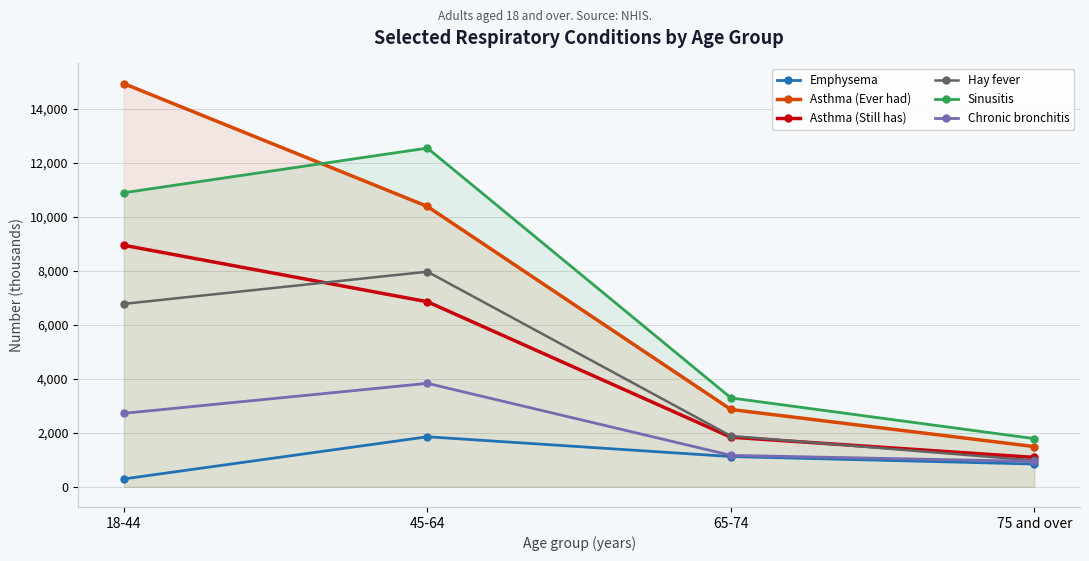

How many data points in Asthma (Still has) are less than 6852?

2